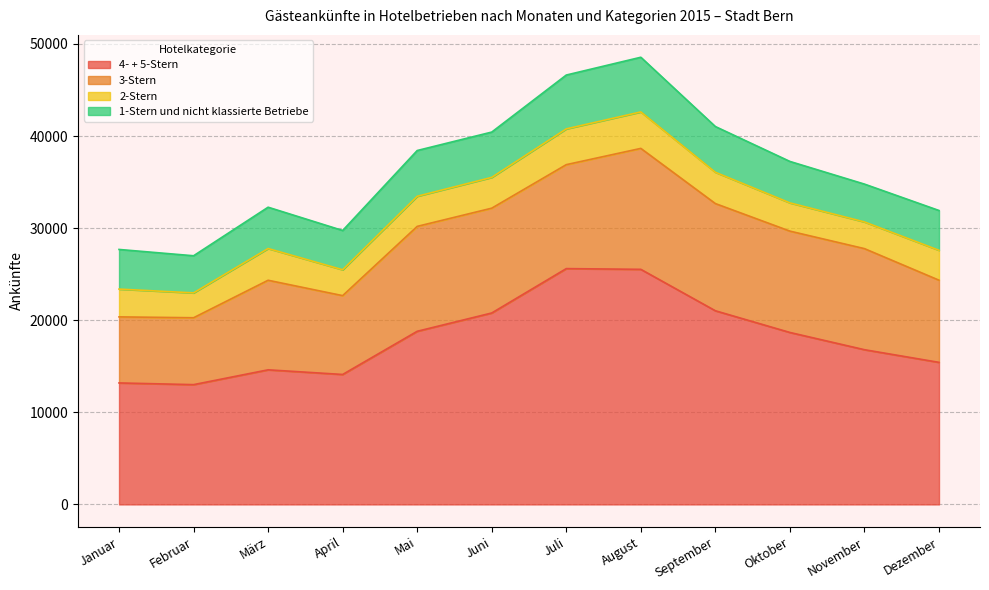

What is the value of the 4- + 5-Stern point at the 8th from the left?

25527